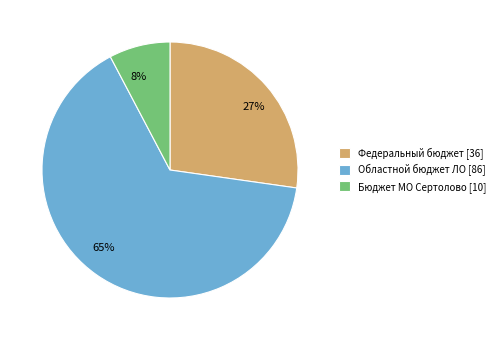

To the nearest percent, what is the combined percentage of Областной бюджет ЛО and Федеральный бюджет?

92%